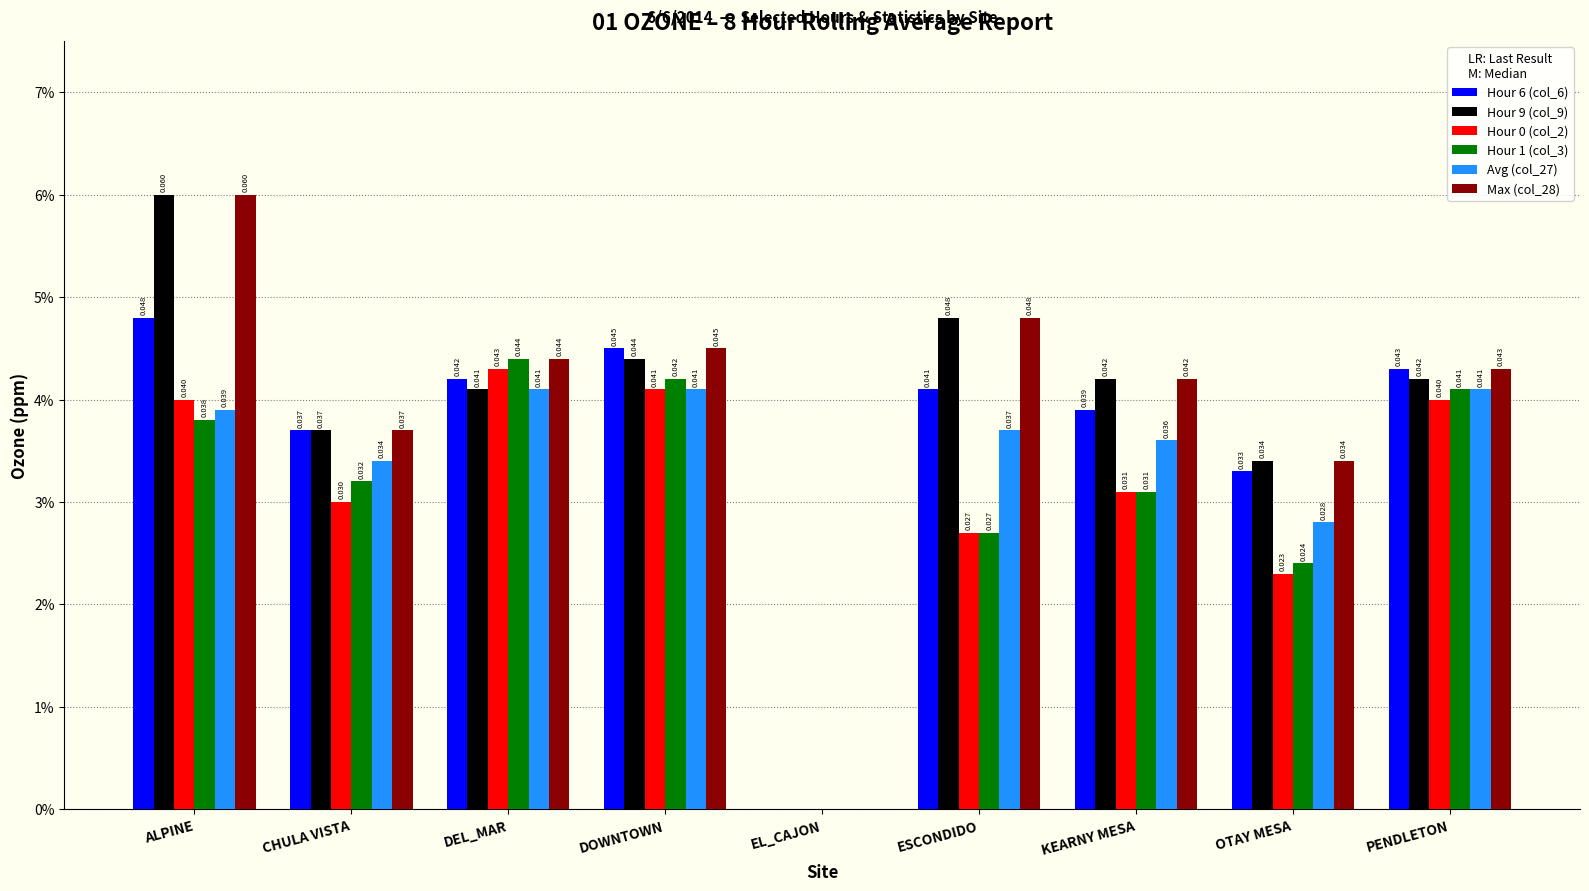

Between DOWNTOWN and KEARNY MESA, which series saw the biggest shift?

Hour 1 (col_3)